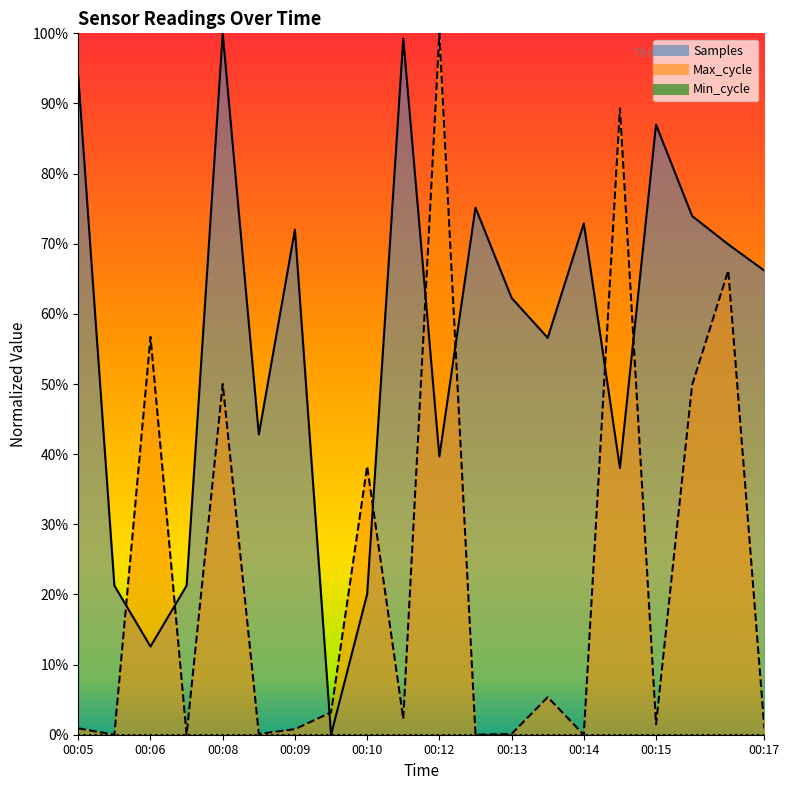

Reading left to right, transcribe all the data shown in this chart.

Samples: 0.9	0.2	0.1	0.2	1.0	0.4	0.7	0.0	0.2	1.0	0.4	0.8	0.6	0.6	0.7	0.4	0.9	0.7	0.7	0.7
Max_cycle: 0.0	0.0	0.6	0.0	0.5	0.0	0.0	0.0	0.4	0.0	1.0	0.0	0.0	0.1	0.0	0.9	0.0	0.5	0.7	0.0